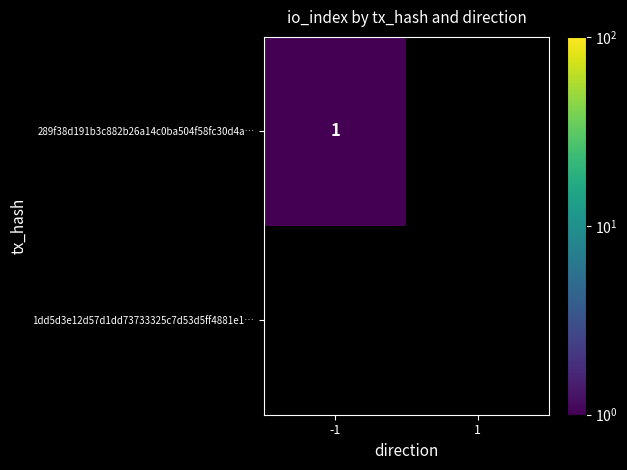

Rank the series by their average value, from highest to lowest.

289f38d191b3c882b26a14c0ba504f58fc30d4a…, 1dd5d3e12d57d1dd73733325c7d53d5ff4881e1…